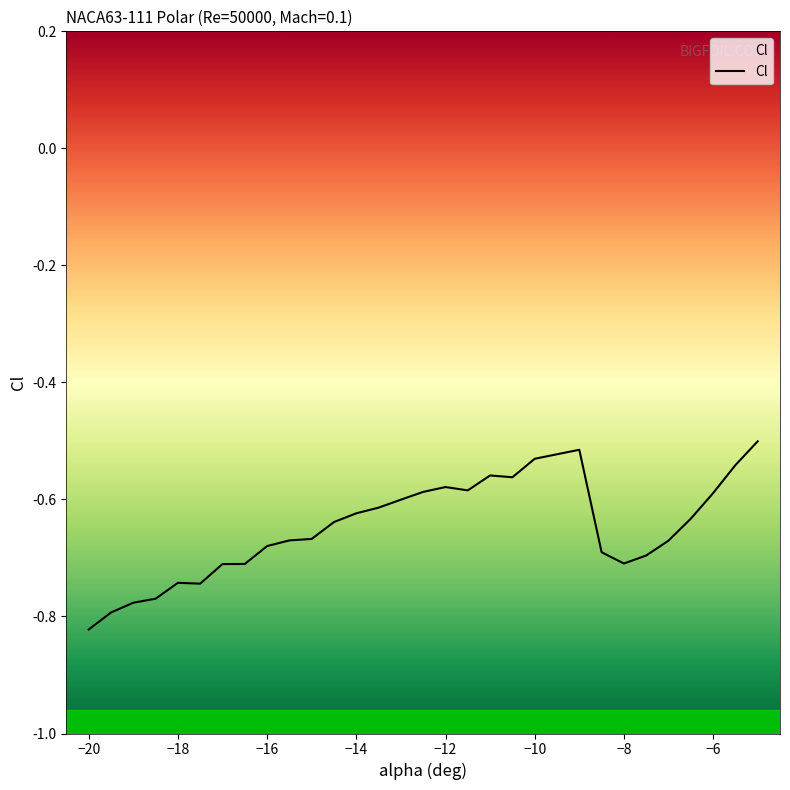

At which category does the chart reach its minimum across all series?

−20